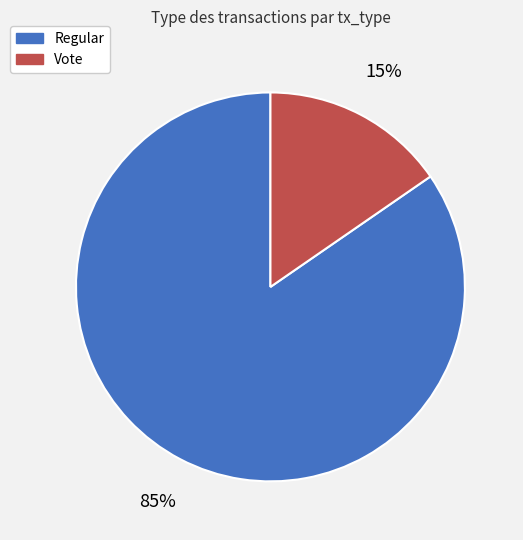

What is the largest slice in the pie chart?

Regular